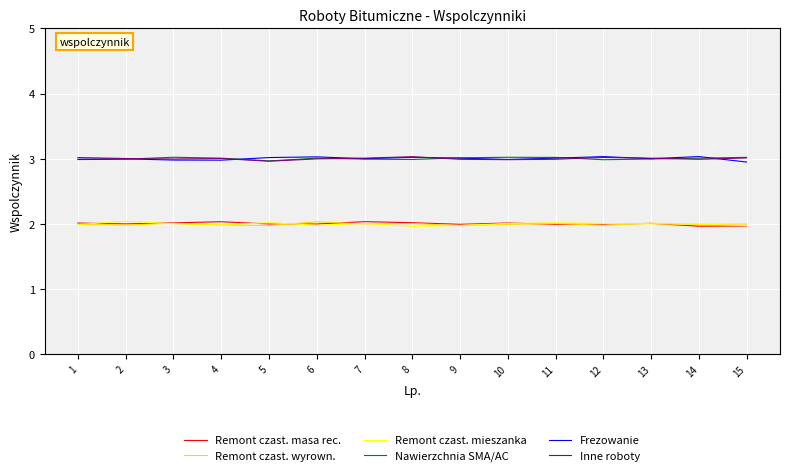

True or false: Inne roboty and Remont czast. masa rec. intersect in this chart.

False